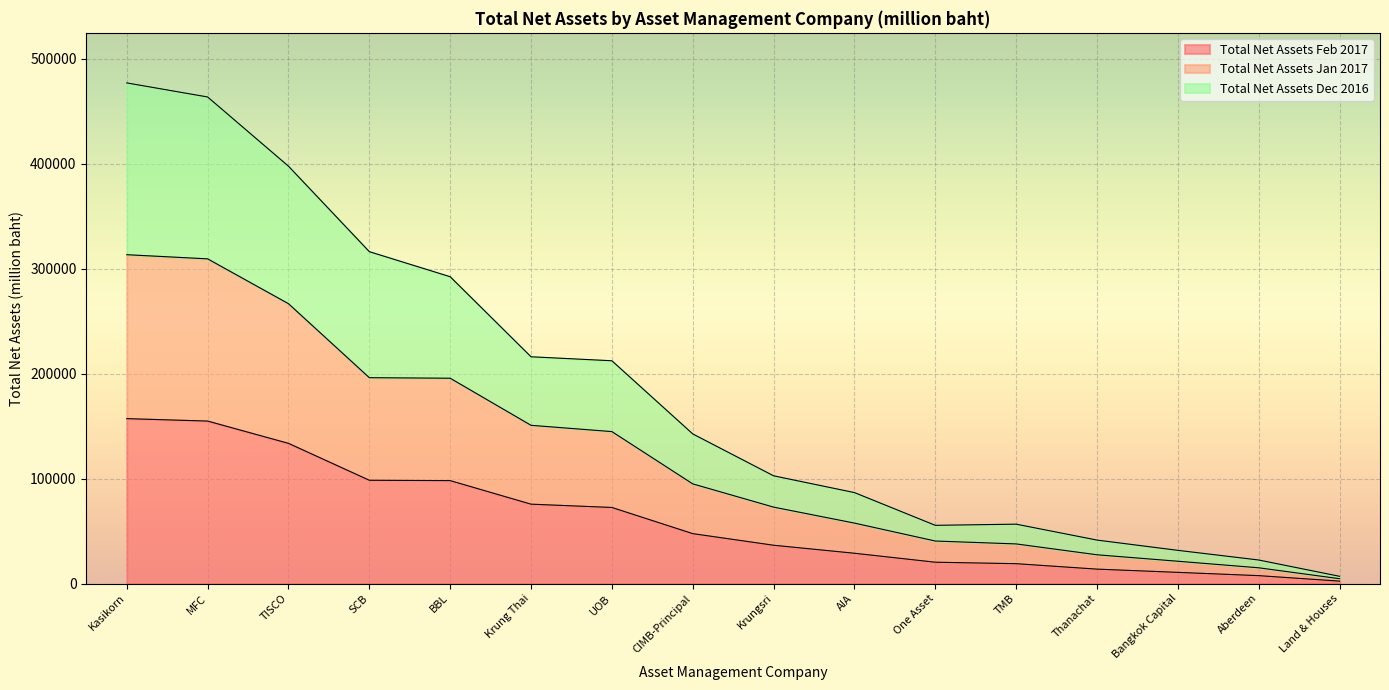

What is the average value of the Total Net Assets Feb 2017 series?

61050.7